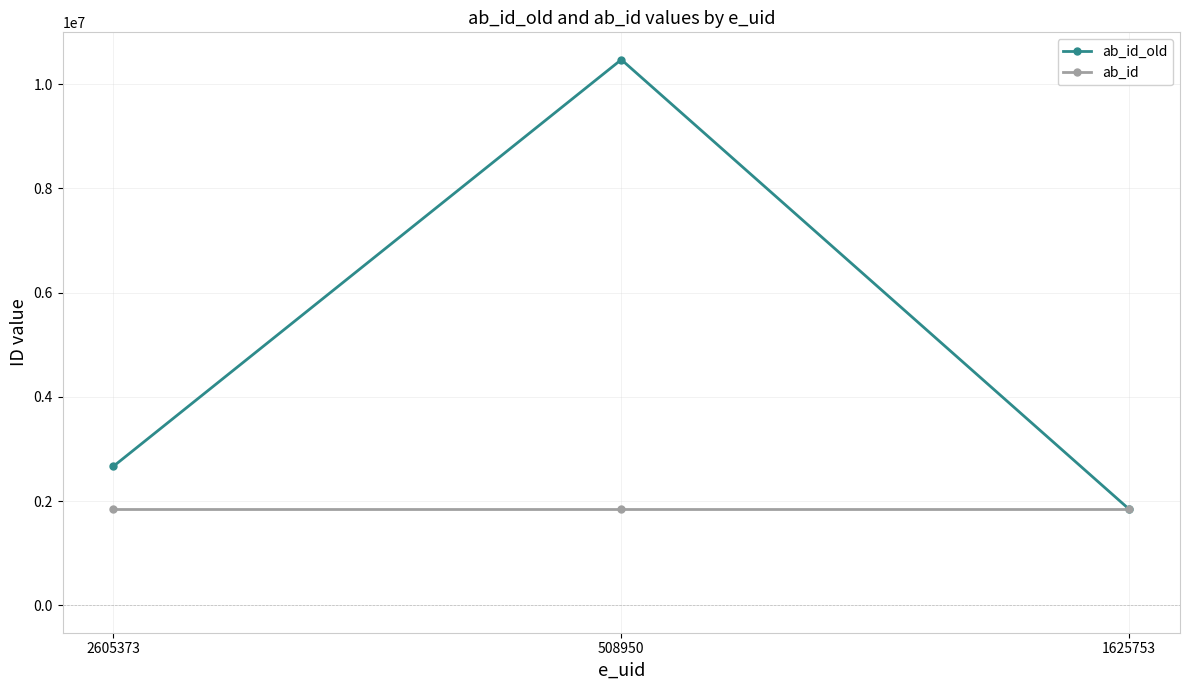

What is the approximate value of ab_id at 508950?

1845322